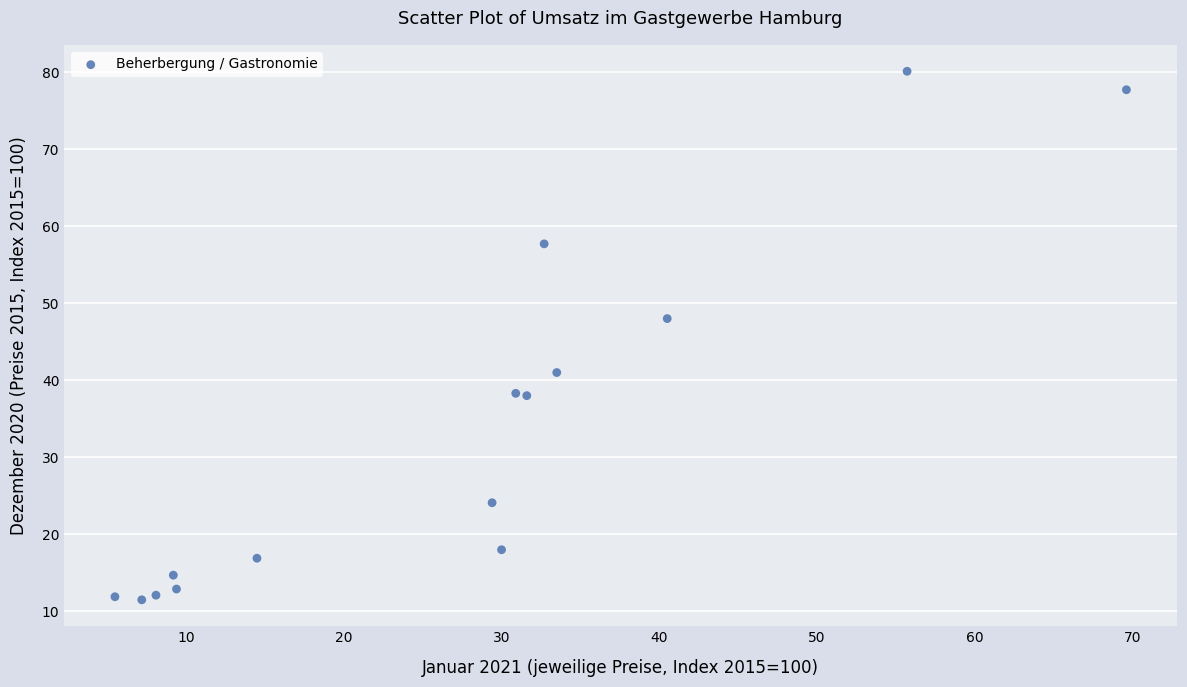

What Y value in the scatter plot is closest to 45?

48.0